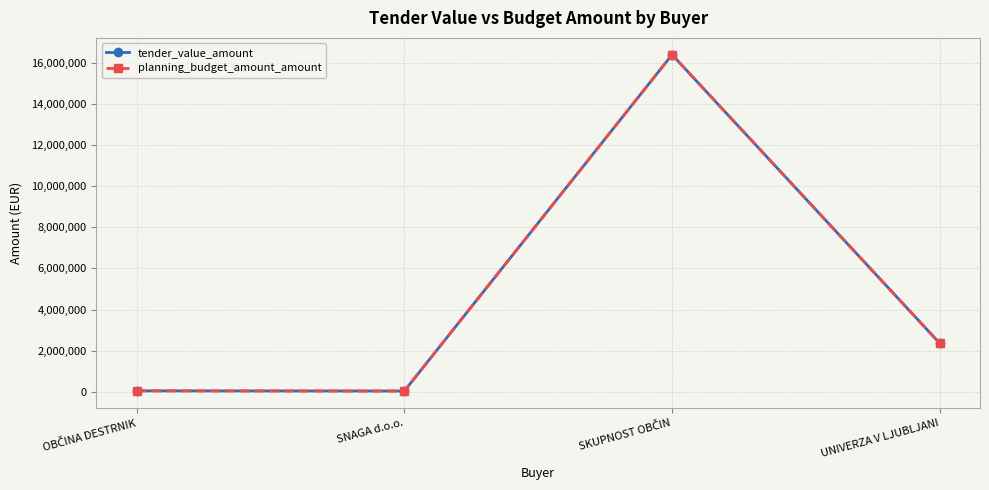

Is this an area chart (filled region under the line)?

No